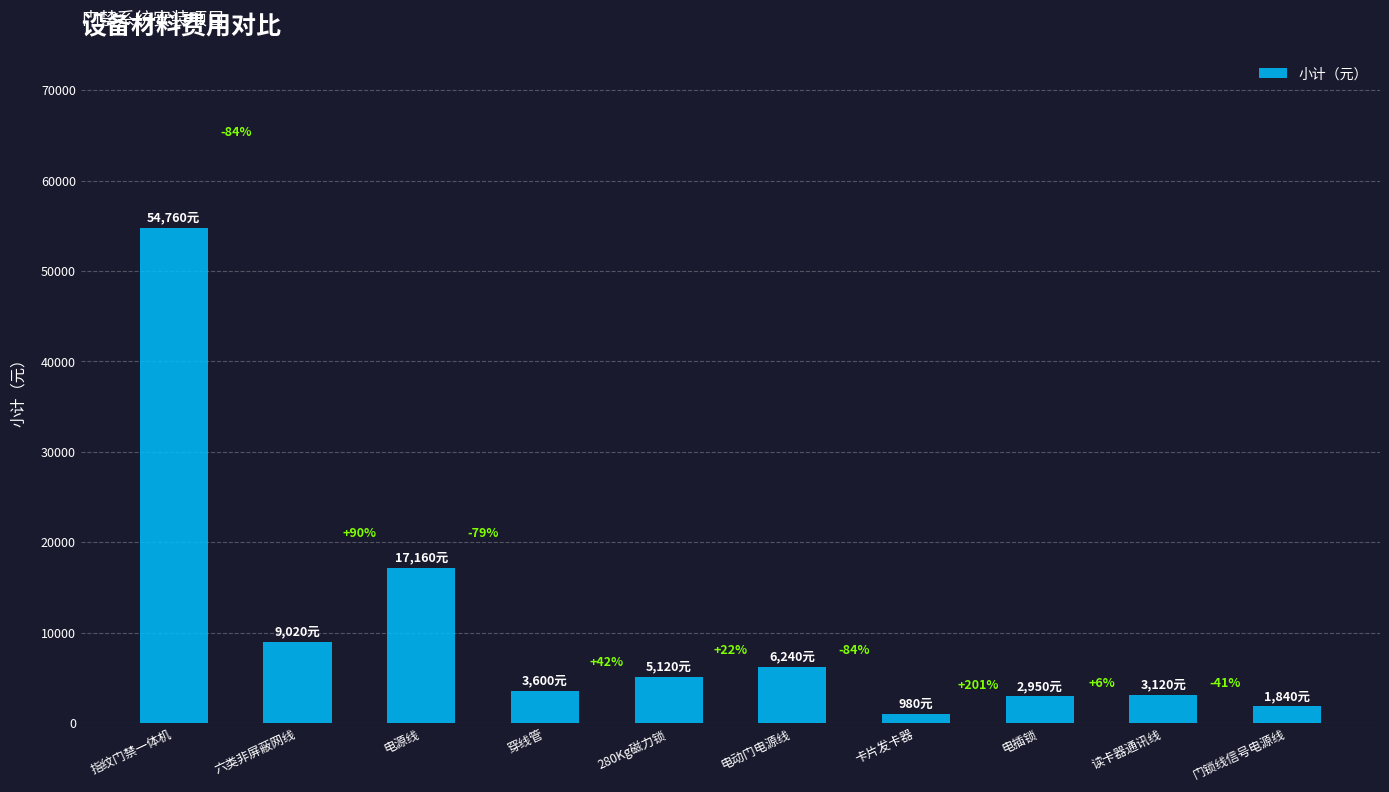

Is it true that the value at 穿线管 is 3600?

True